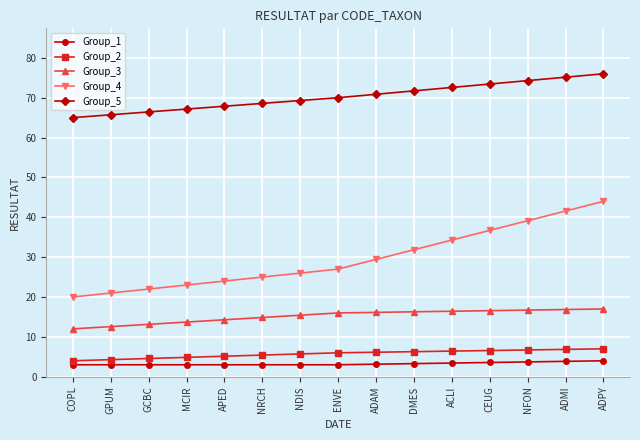

True or false: Group_2 has a value of 10.3 at NFON.

False